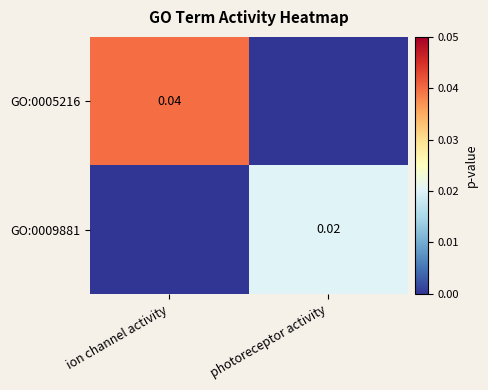

Where is GO:0009881 nearest to the value 0?

ion channel activity